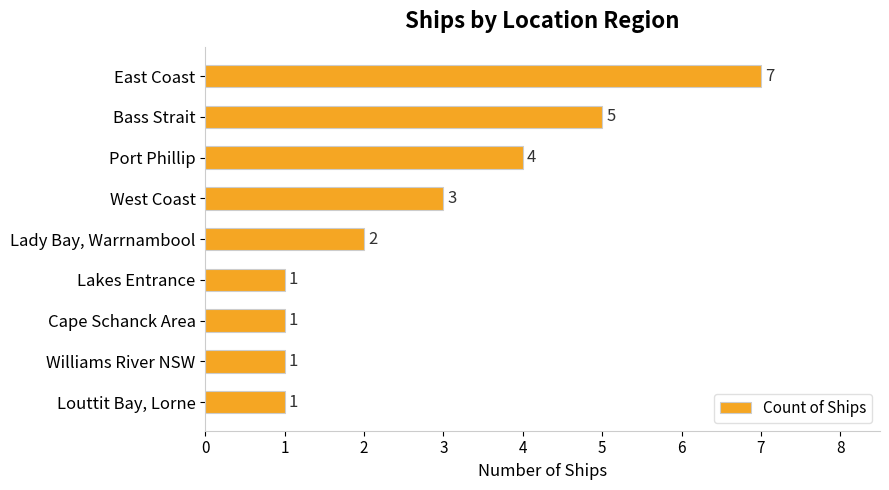

Are the bars horizontal?

Yes